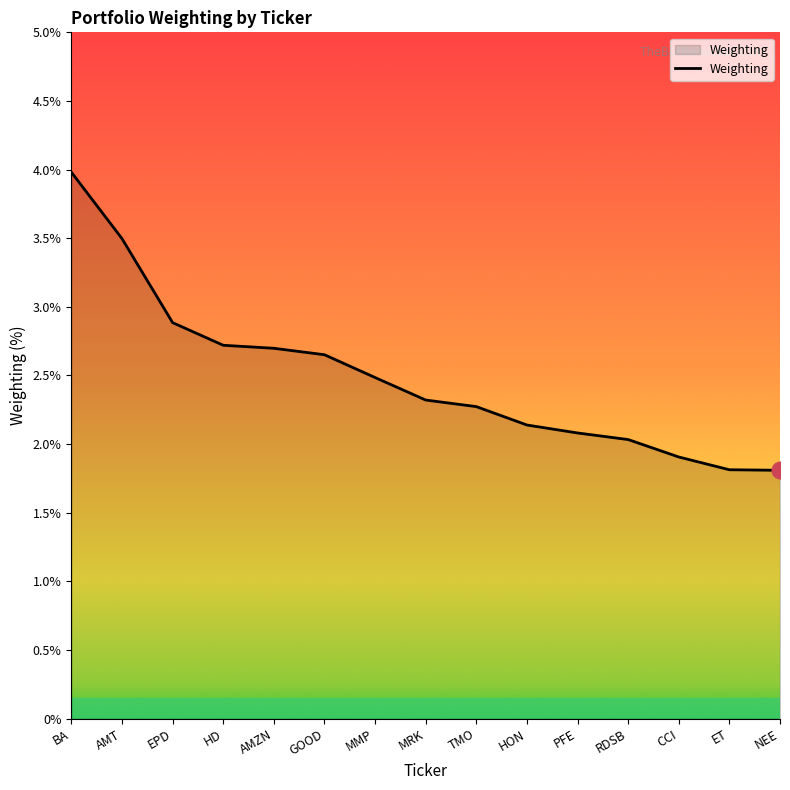

The value at TMO is 2.3. True or false?

True